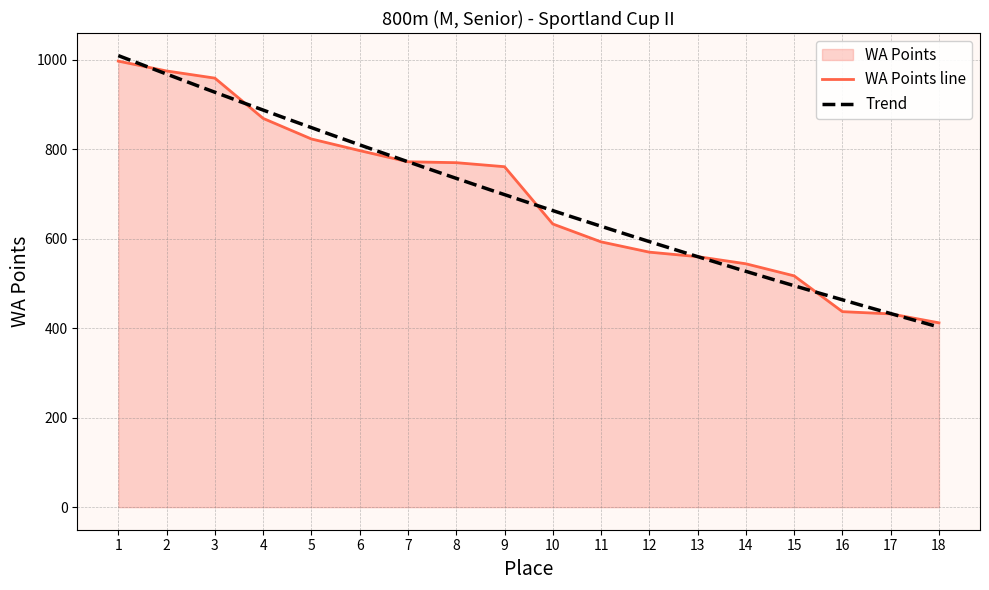

Reading right to left, what are all the values shown in this chart?

412	432	437	517	544	560	570	593	633	761	770	772	797	823	869	959	975	997